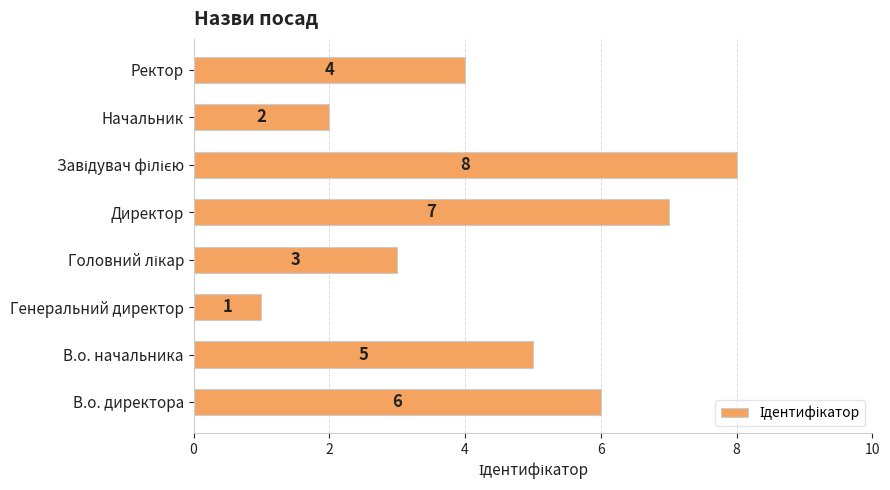

Reading bottom to top, transcribe all the data shown in this chart.

6	5	1	3	7	8	2	4